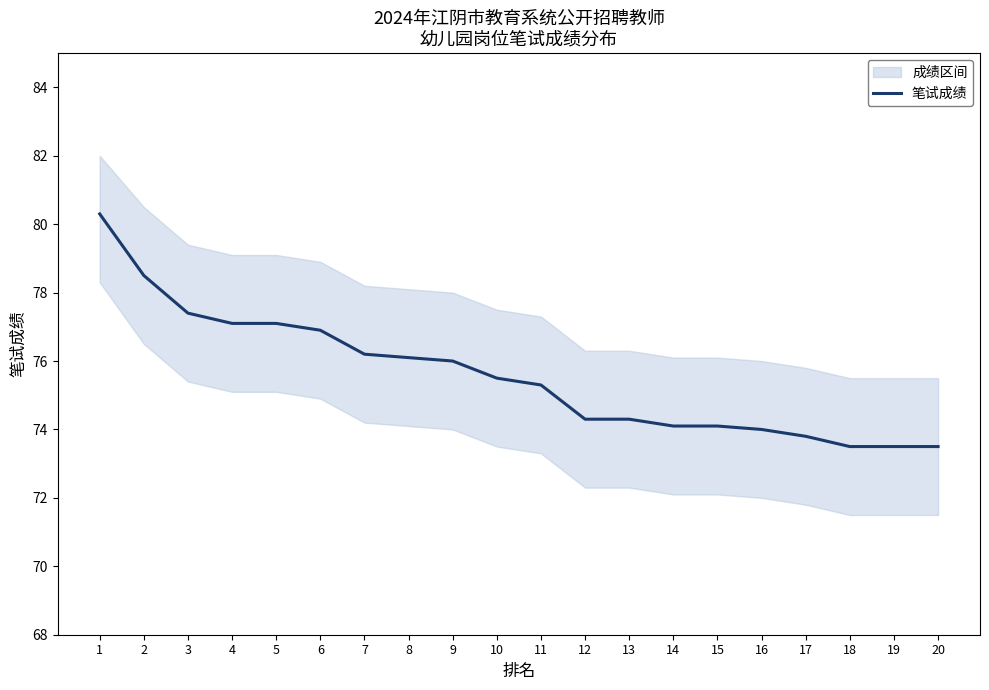

Reading left to right, transcribe all the data shown in this chart.

80.3	78.5	77.4	77.1	77.1	76.9	76.2	76.1	76.0	75.5	75.3	74.3	74.3	74.1	74.1	74.0	73.8	73.5	73.5	73.5